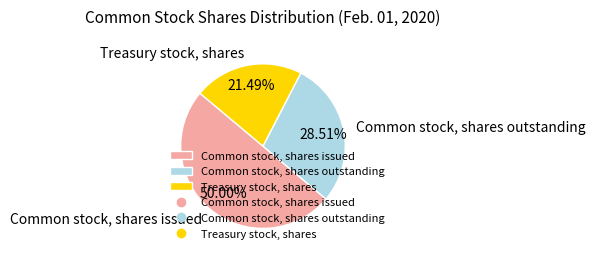

To the nearest percent, what is the average slice percentage?

33%